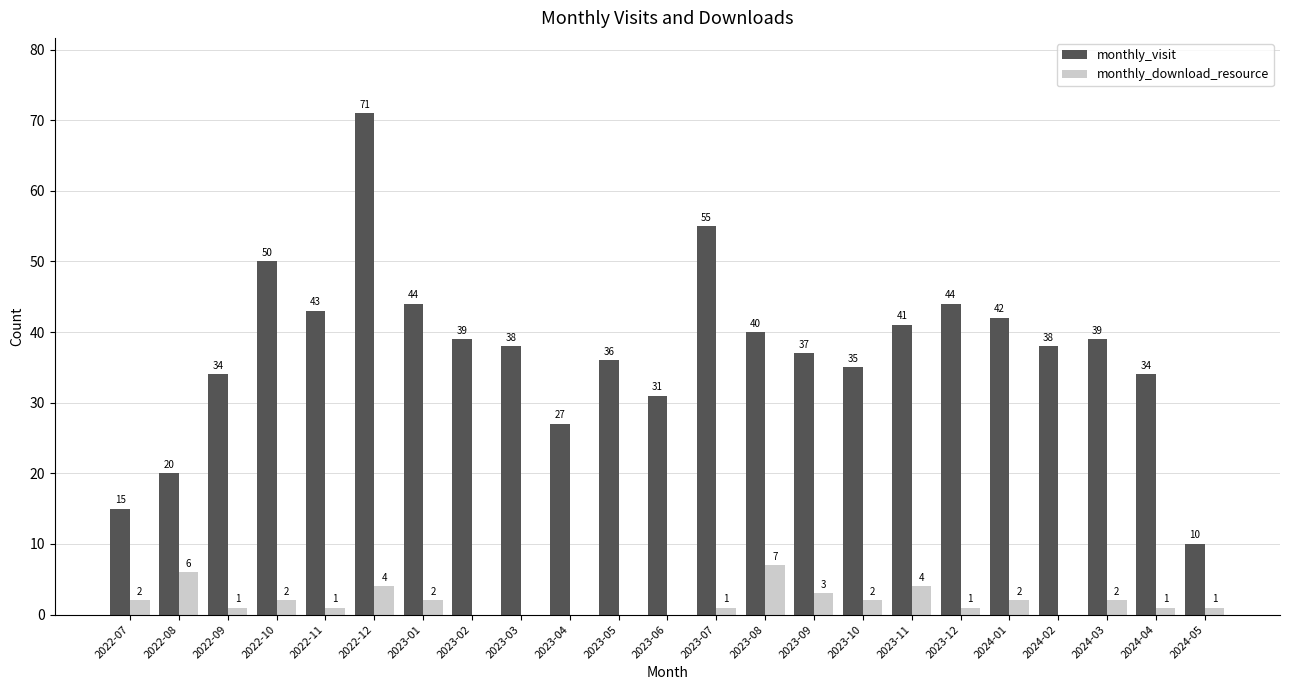

Reading left to right, transcribe all the data shown in this chart.

monthly_visit: 15	20	34	50	43	71	44	39	38	27	36	31	55	40	37	35	41	44	42	38	39	34	10
monthly_download_resource: 2	6	1	2	1	4	2	0	0	0	0	0	1	7	3	2	4	1	2	0	2	1	1